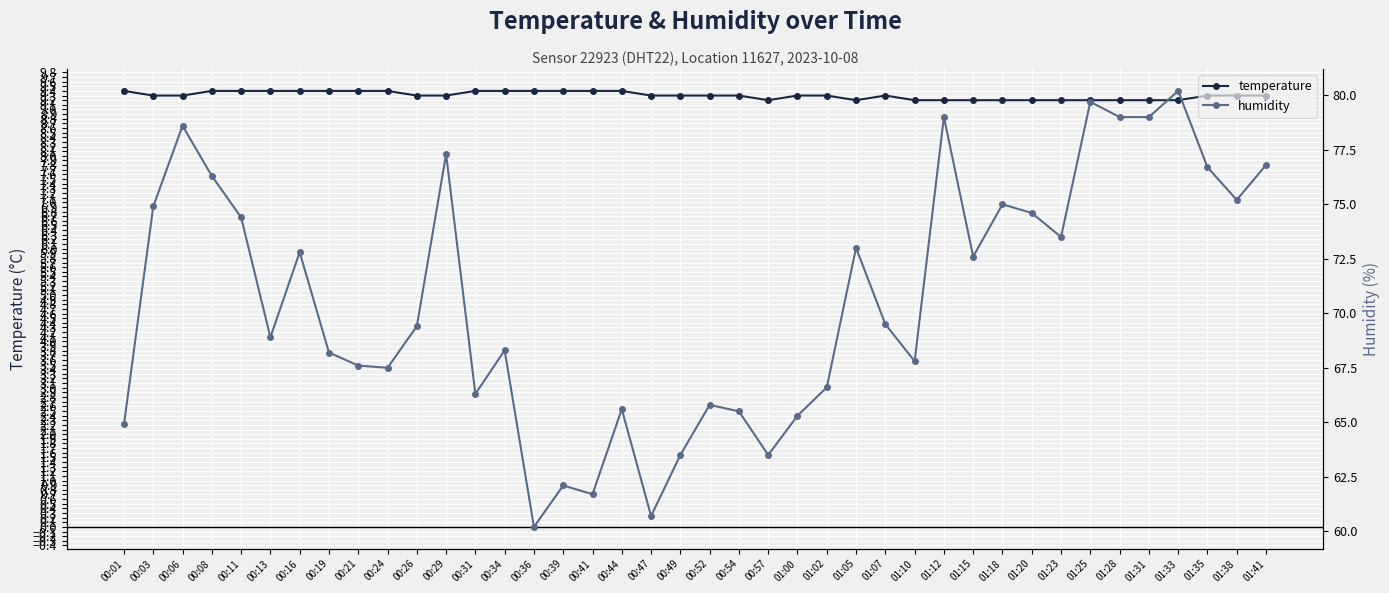

The humidity series shows 72.8 at 00:16. True or false?

True